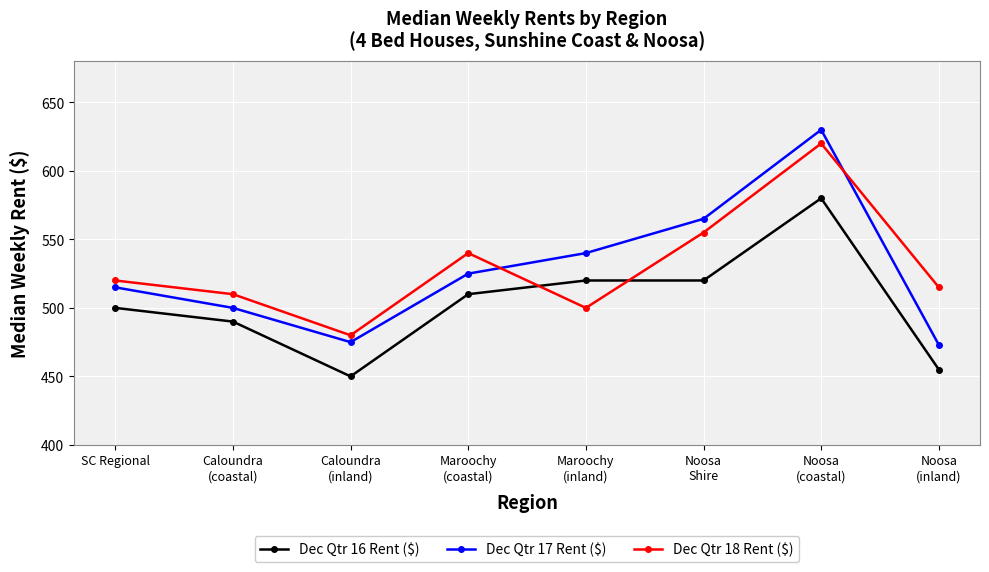

At which label is Dec Qtr 17 Rent ($) closest to 551?

Maroochy
(inland)